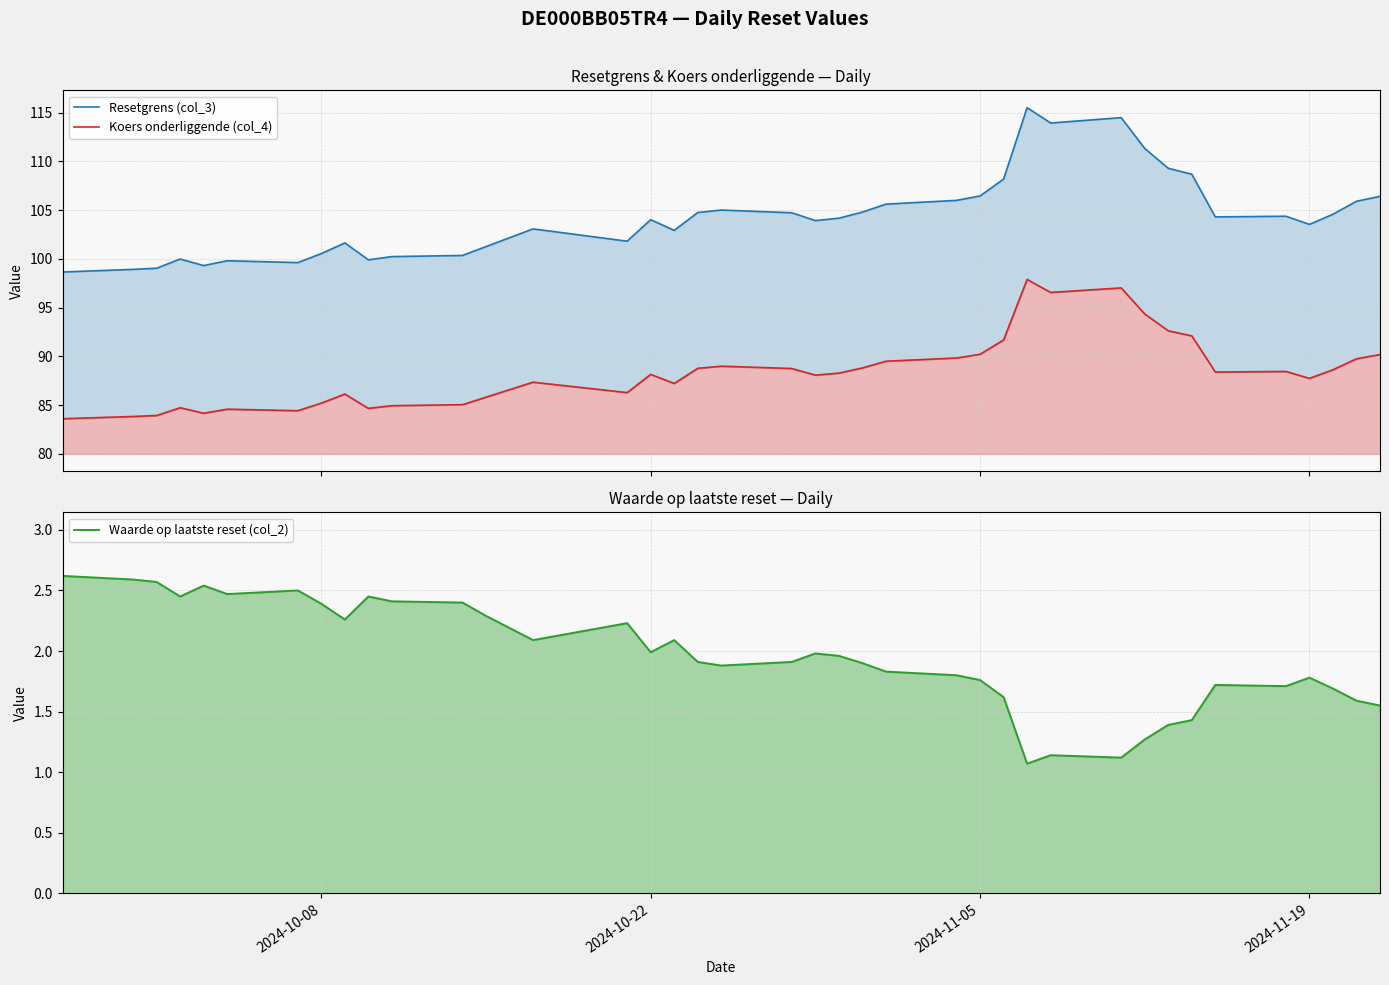

What is the lowest value of the Koers onderliggende (col_4) series?

83.6